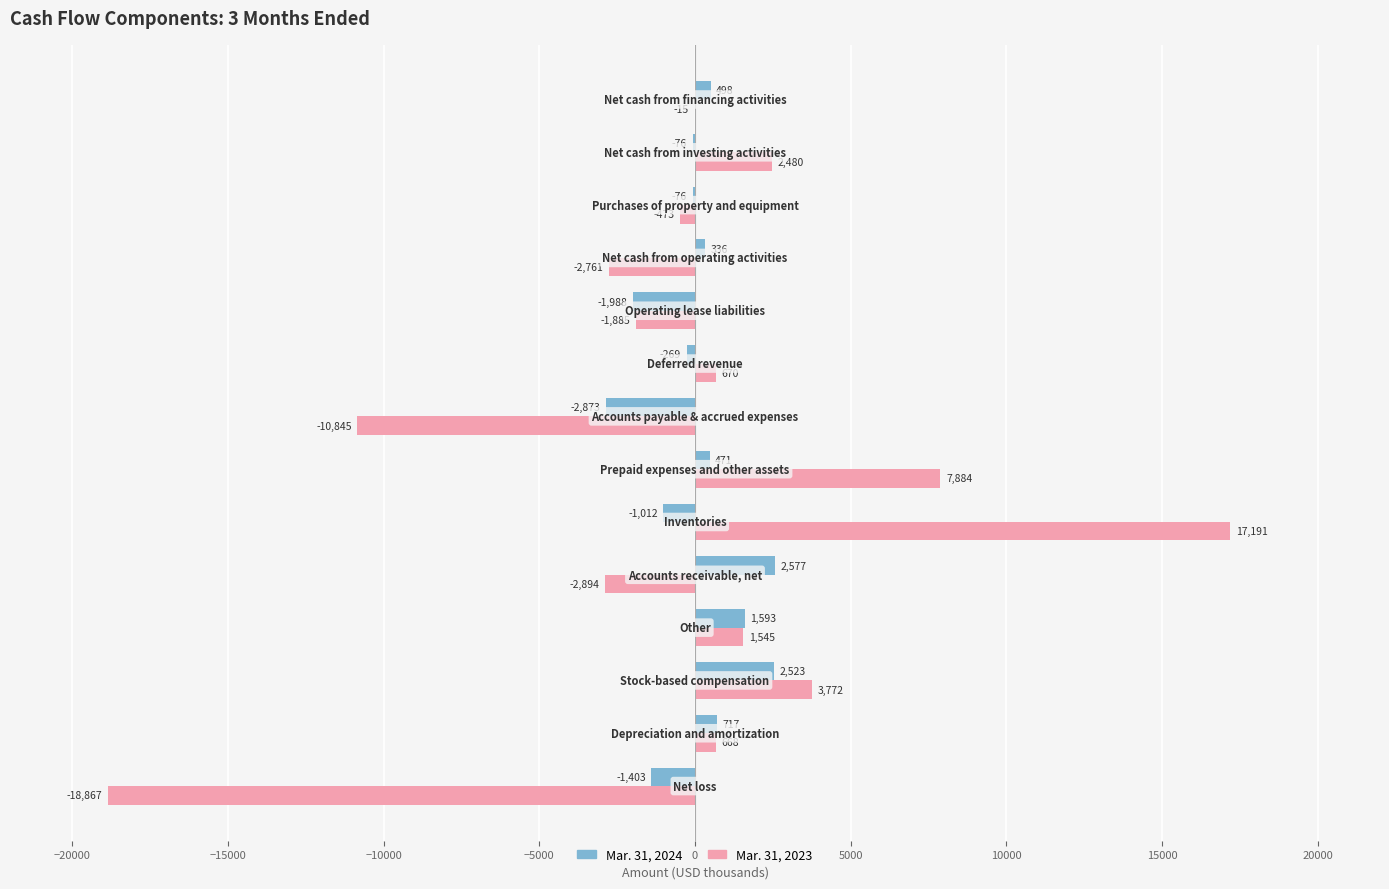

What is the sum of all Mar. 31, 2023 values?

-3530